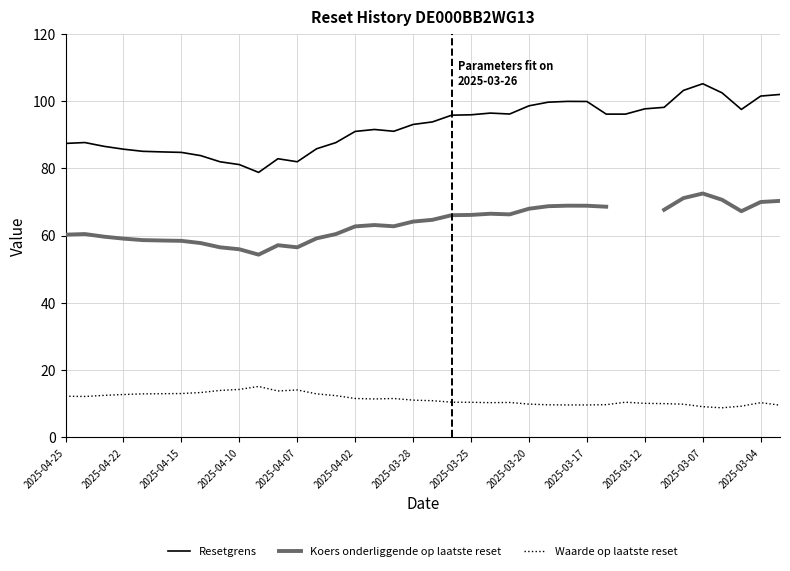

What is the maximum value for Resetgrens?

105.2